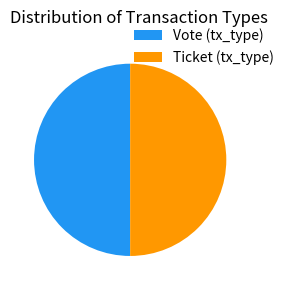

Is the sum of Ticket (tx_type) and Vote (tx_type) greater than half?

Yes